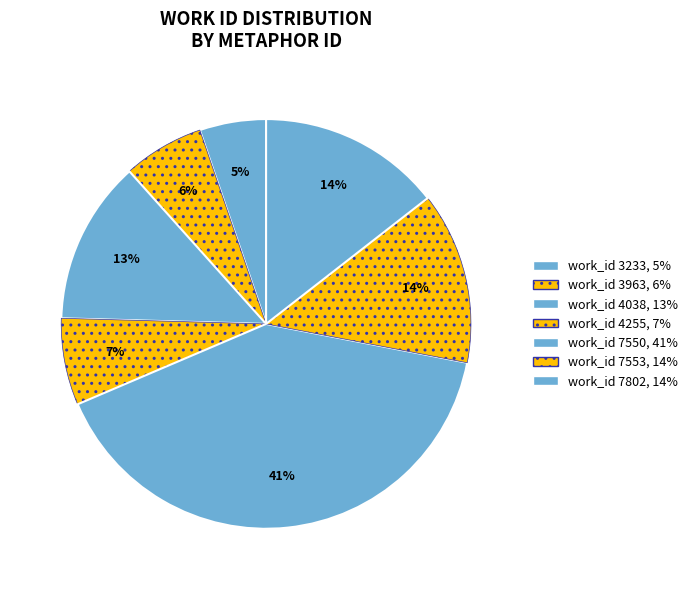

How many segments does this pie chart have?

7